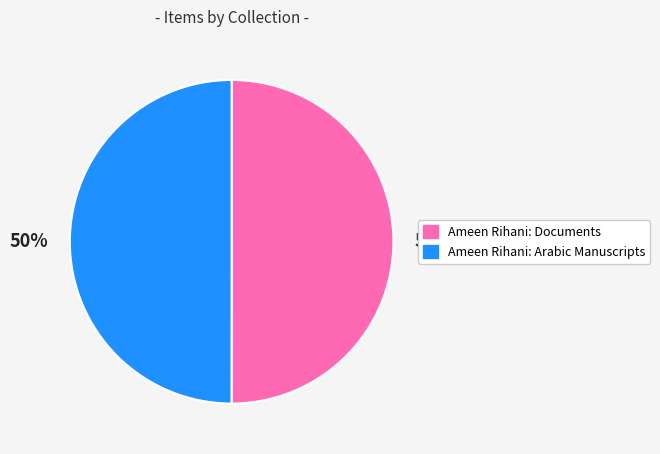

The Ameen Rihani: Documents slice represents 50% of the pie. True or false?

True